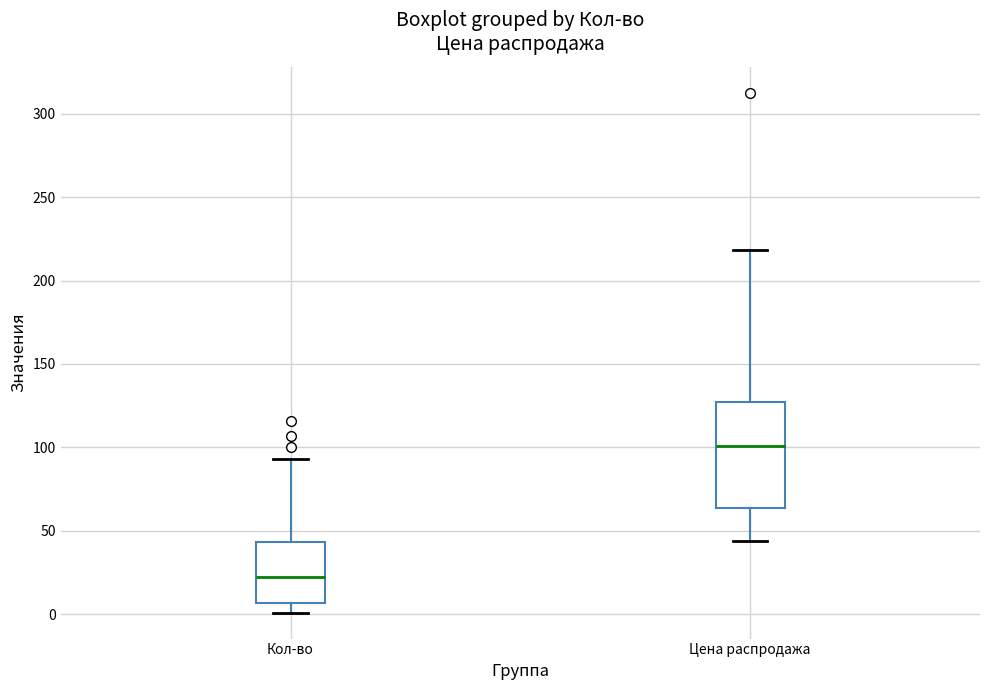

Which box is the tallest, from its lower edge to its upper edge?

Цена распродажа